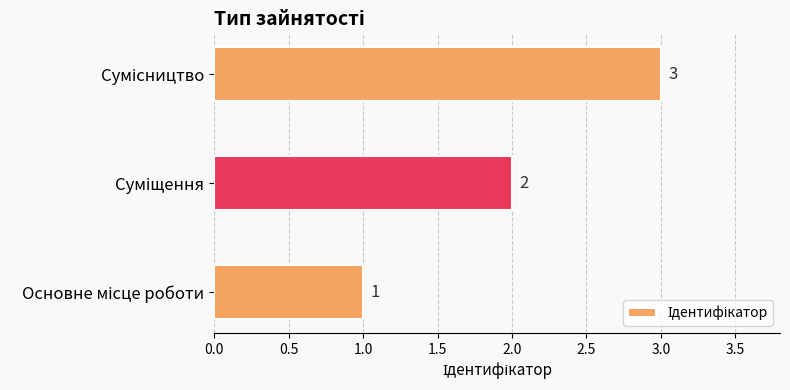

Does the chart contain stacked bars?

No